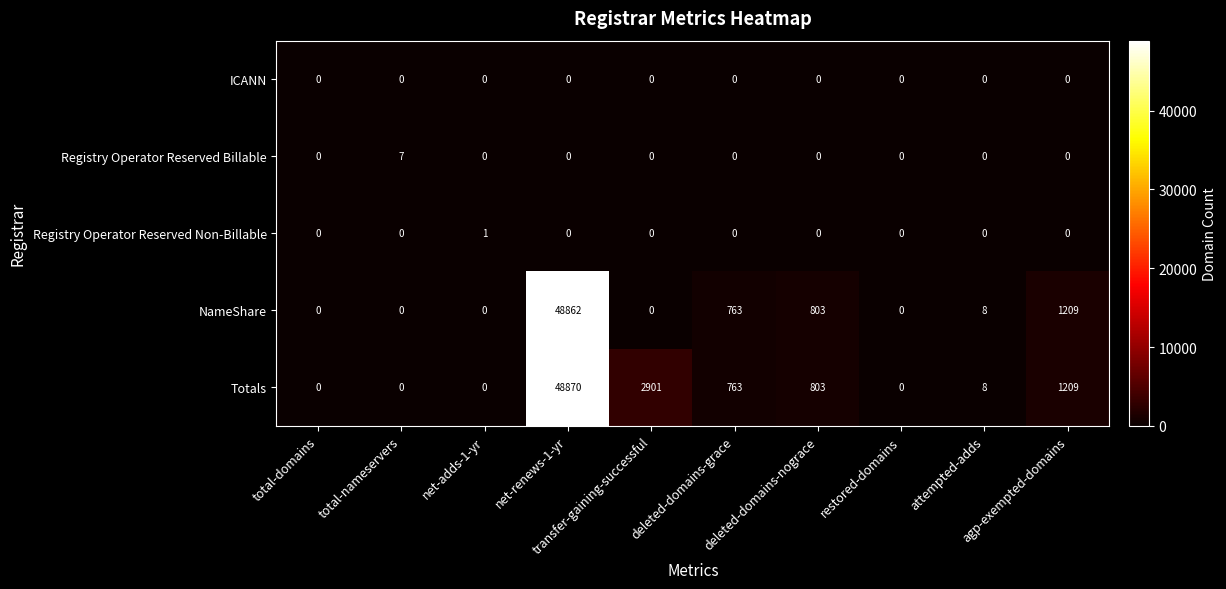

What is the sum of all Registry Operator Reserved Billable values?

7